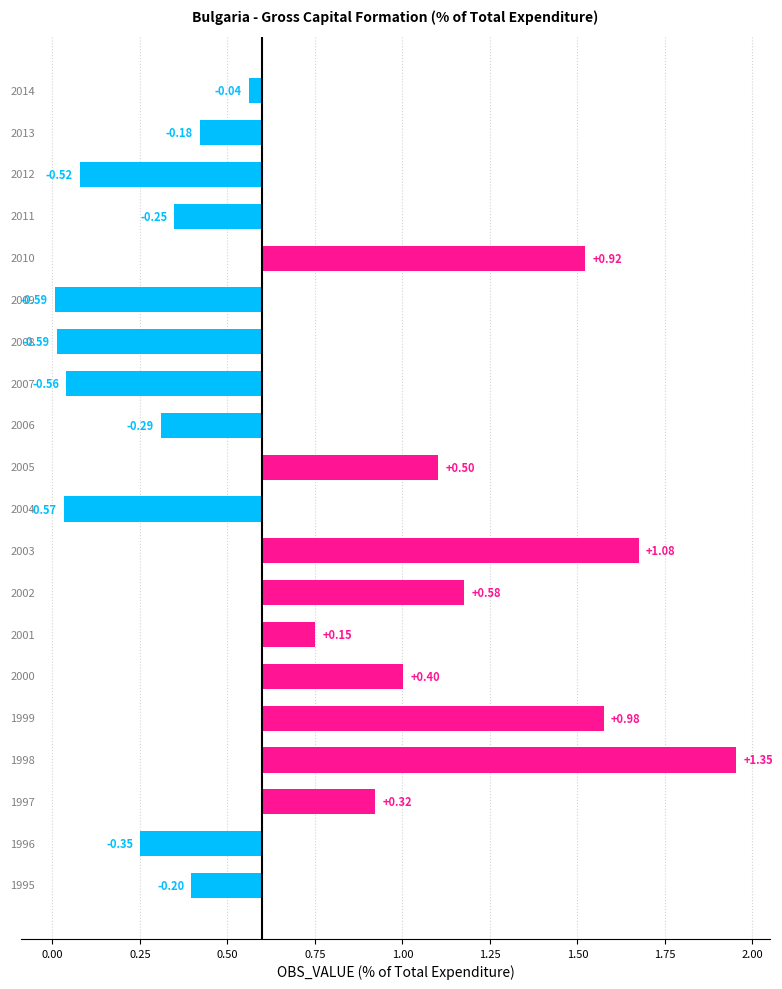

What is the value of the 16th bar from the left?

1.5